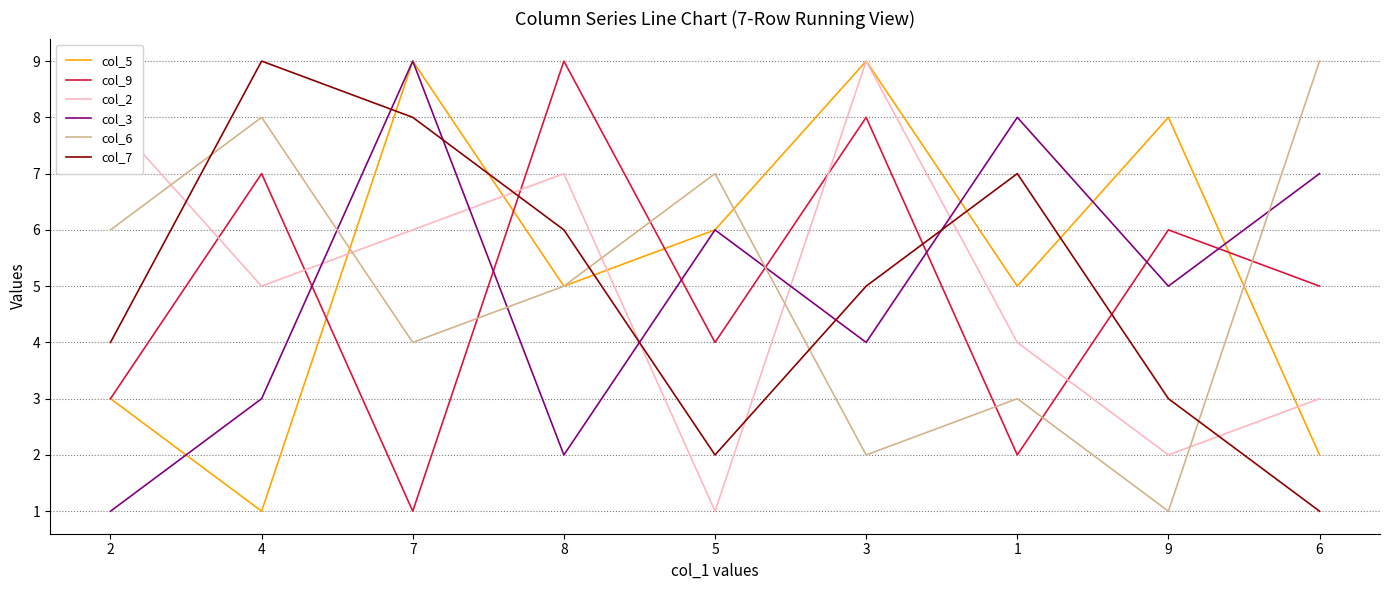

True or false: col_6 and col_7 intersect in this chart.

True